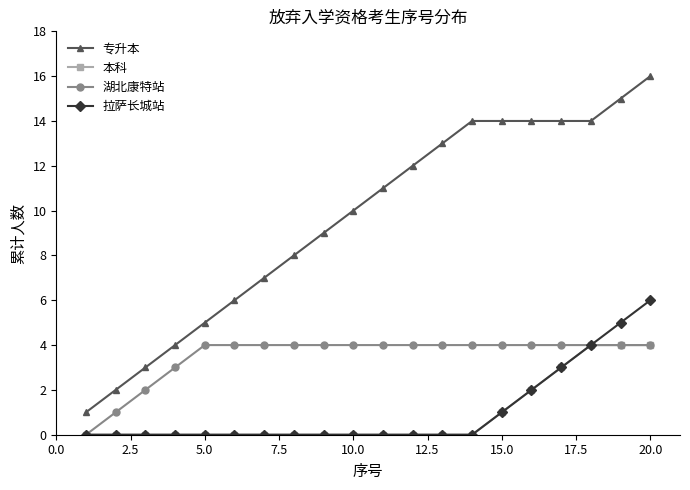

True or false: 本科 and 专升本 cross at least once.

False